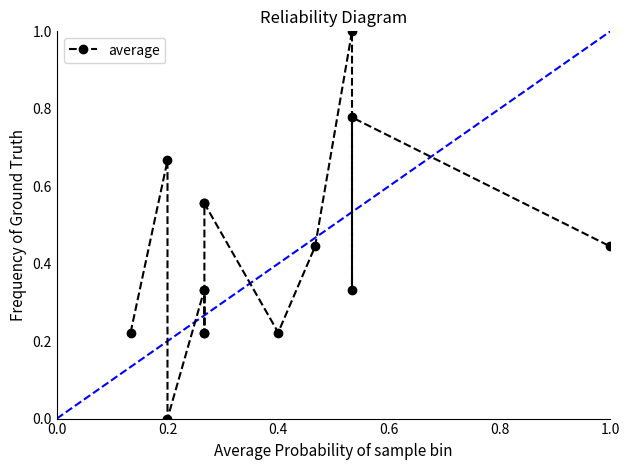

How many lines are shown in the chart?

1